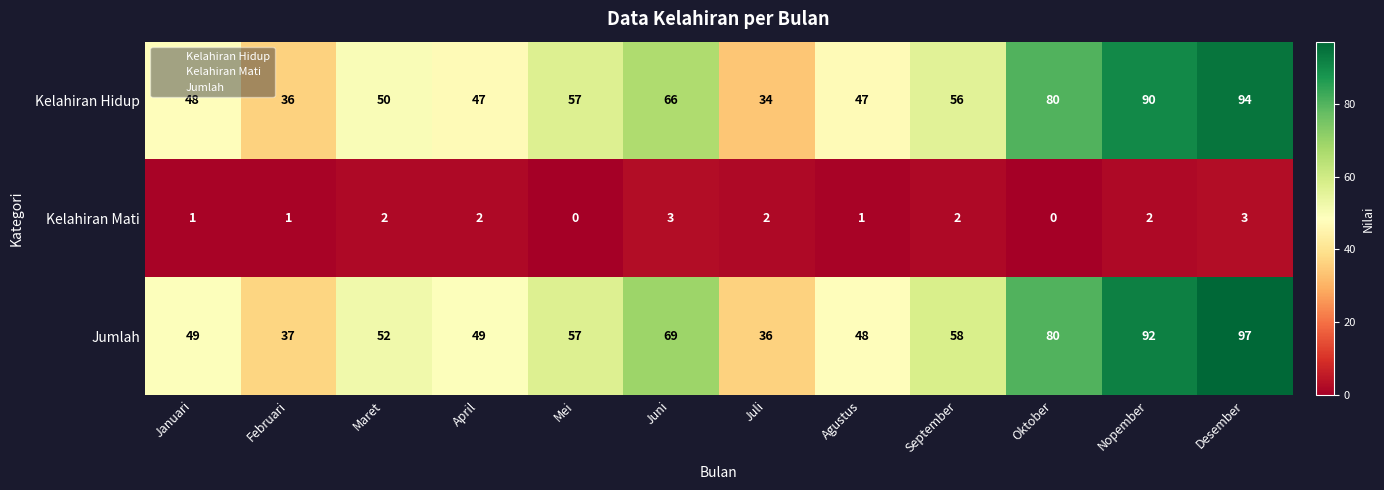

Rank the series by their maximum value, from highest to lowest.

Jumlah, Kelahiran Hidup, Kelahiran Mati